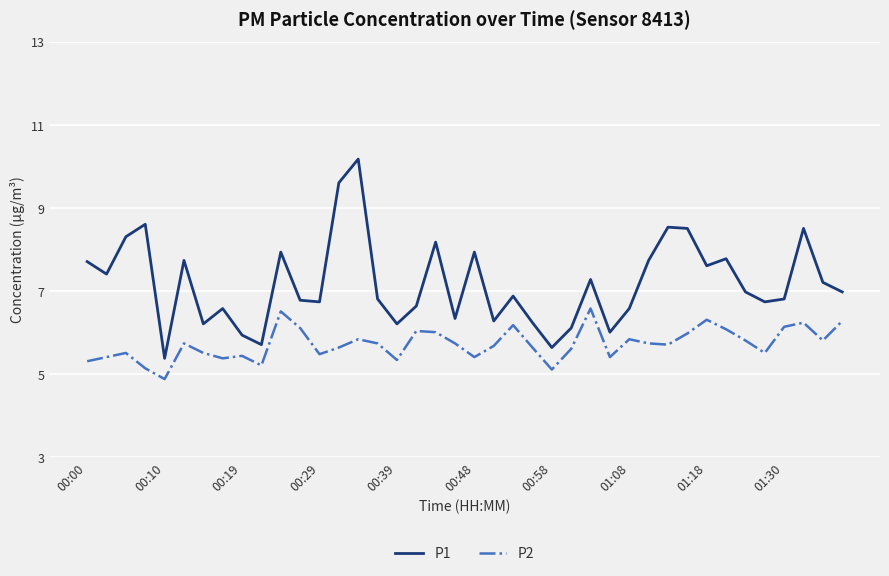

What is the difference between the maximum and minimum values in the P2 series?

1.7